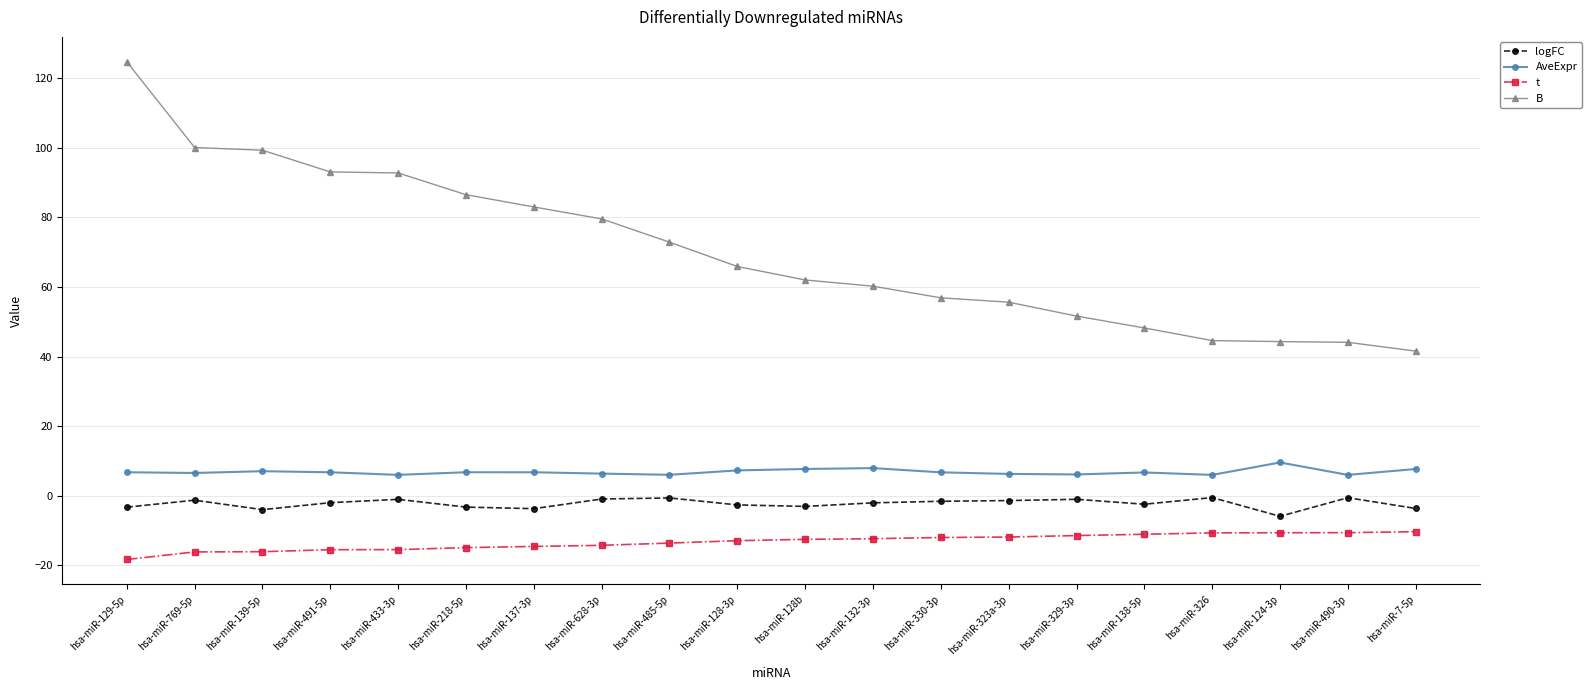

What is the sum of all AveExpr values?

136.5